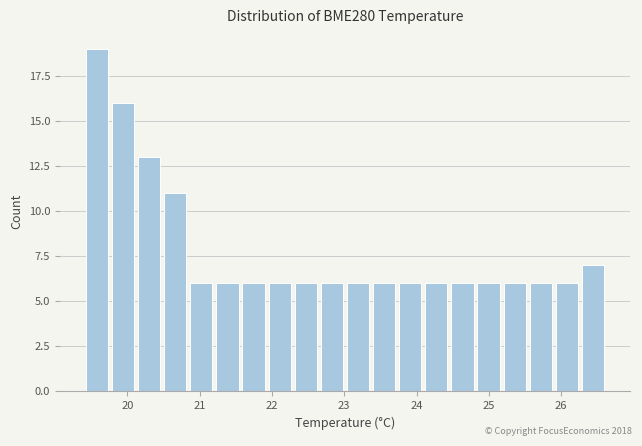

Read against the x-axis, roughly where is the centre of the tallest bar?

19.6